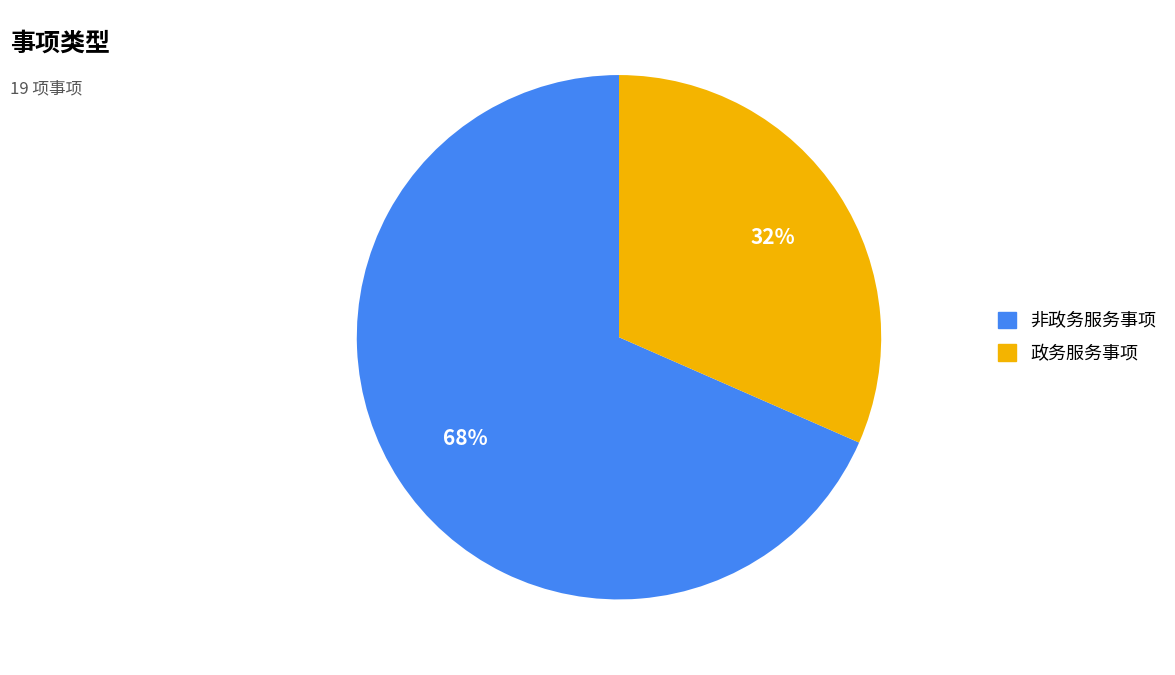

Do 政务服务事项 and 非政务服务事项 together represent more than half of the pie?

Yes